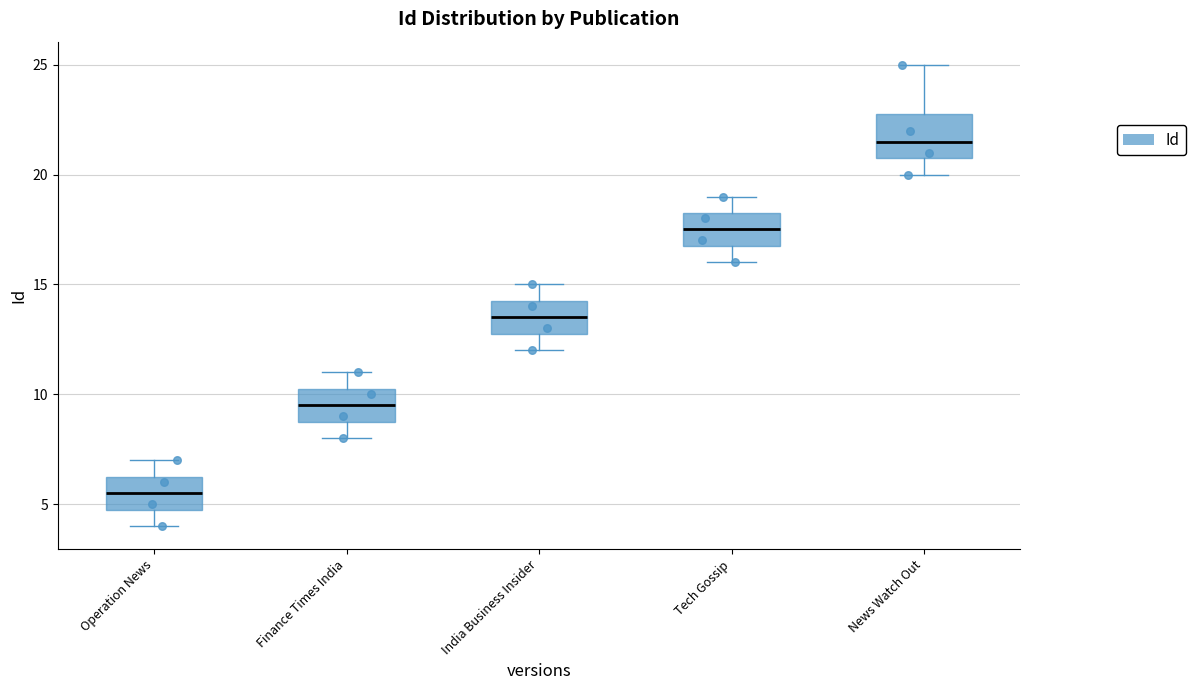

Reading left to right, read every box against the y-axis: the position of its median line, the range the box covers, and the ends of its whiskers. The values are not printed on the chart, so give them approximately, as read against the axis.

Operation News: median 5.5, box 5.0 to 6.5, whiskers 4.0 to 7.0
Finance Times India: median 9.5, box 9.0 to 10.5, whiskers 8.0 to 11.0
India Business Insider: median 13.5, box 13.0 to 14.5, whiskers 12.0 to 15.0
Tech Gossip: median 17.5, box 17.0 to 18.5, whiskers 16.0 to 19.0
News Watch Out: median 21.5, box 21.0 to 23.0, whiskers 20.0 to 25.0